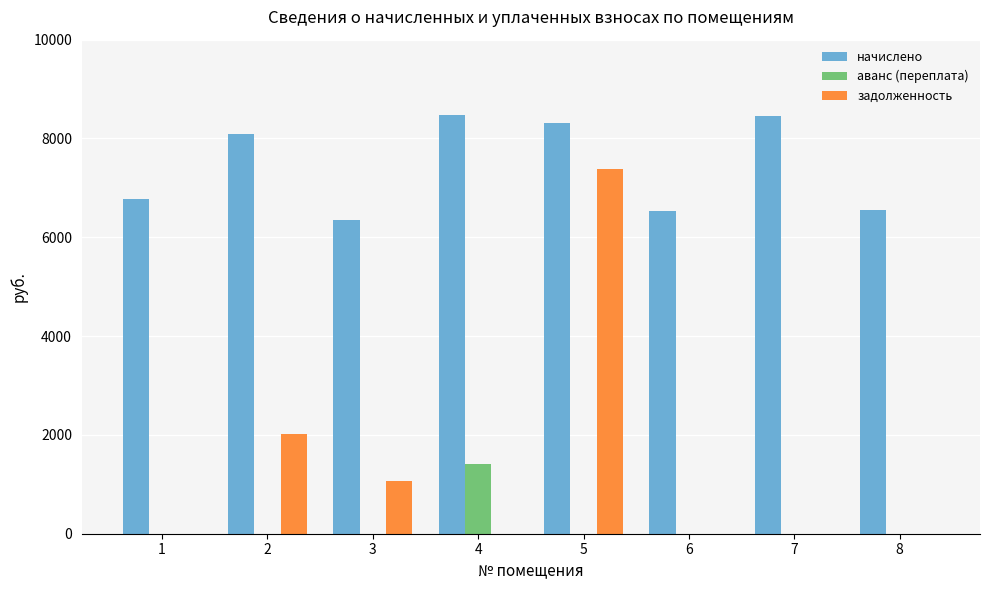

At which label does аванс (переплата) reach its peak?

4